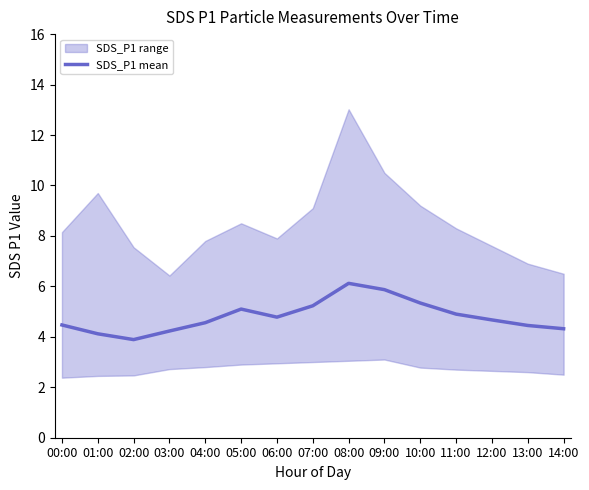

Does the chart have visible grid lines?

No